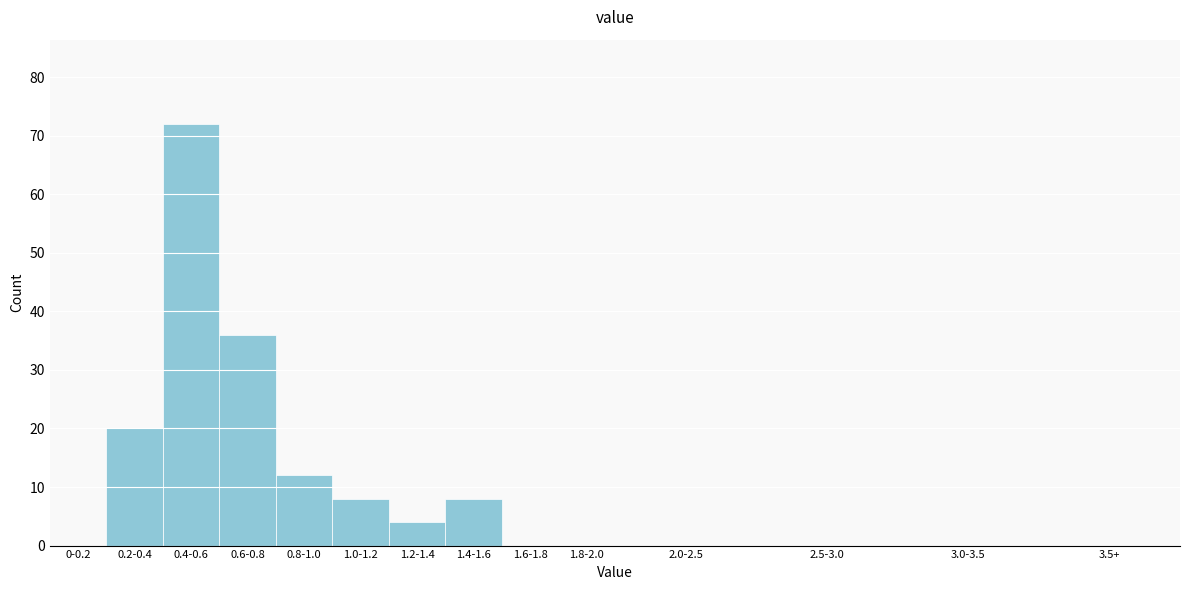

Reading left to right, list all the values displayed in this chart.

0-0.2=0	0.2-0.4=20	0.4-0.6=72	0.6-0.8=36	0.8-1.0=12	1.0-1.2=8	1.2-1.4=4	1.4-1.6=8	1.6-1.8=0	1.8-2.0=0	2.0-2.5=0	2.5-3.0=0	3.0-3.5=0	3.5+=0